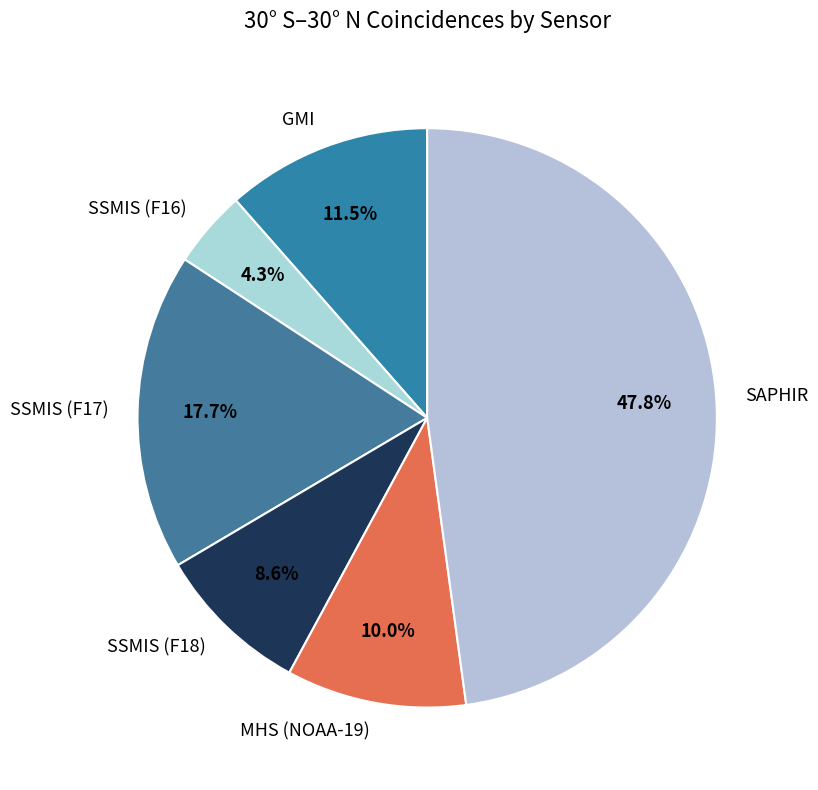

The MHS (NOAA-19) slice represents 1% of the pie. True or false?

False